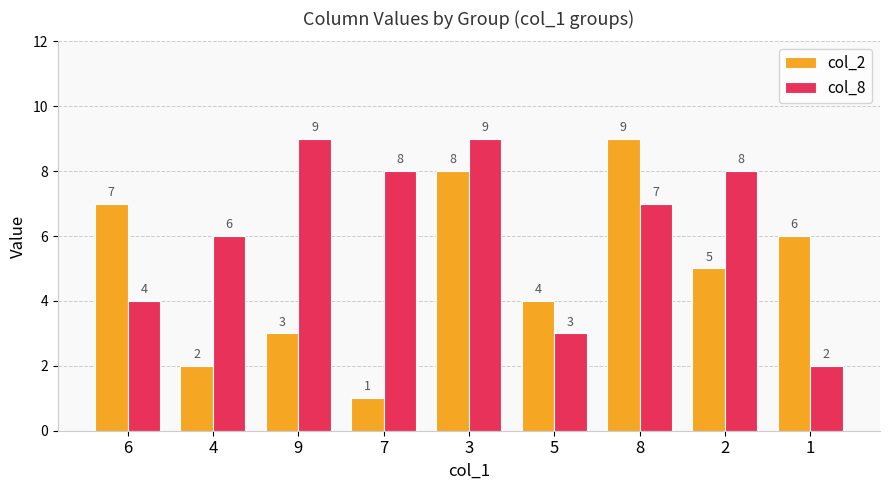

What is the label of the 7th bar from the right?

9